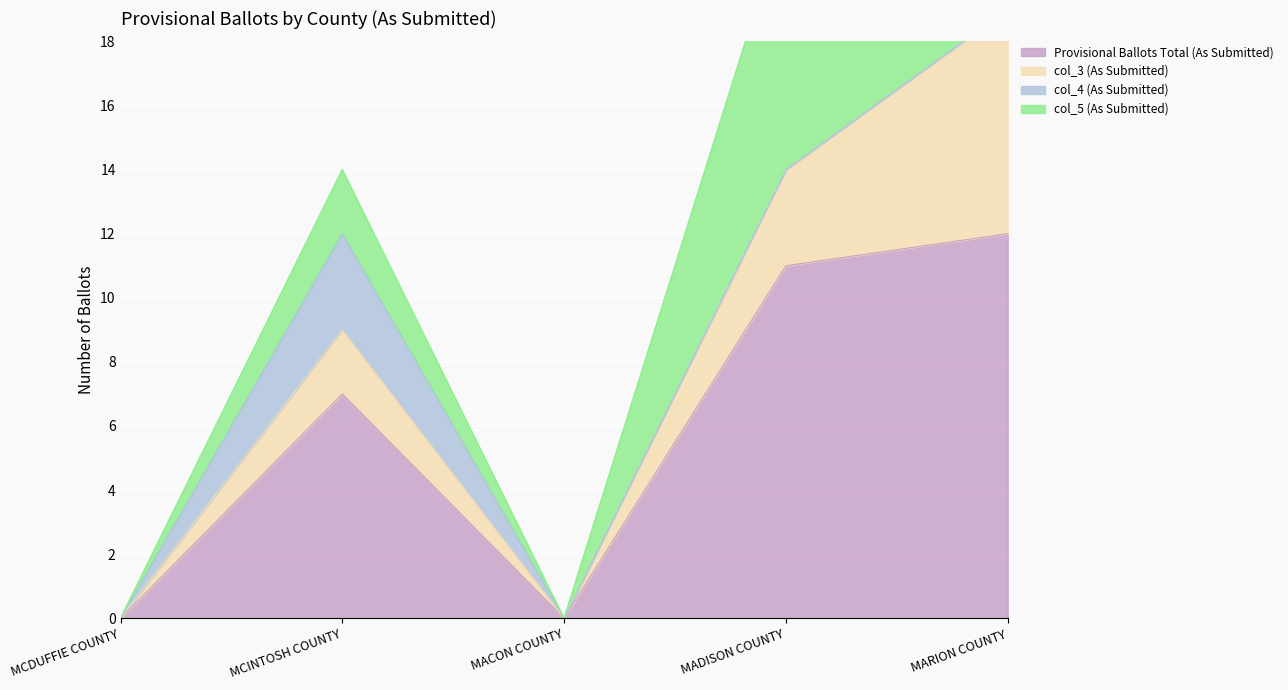

What position from the right is MARION COUNTY?

1